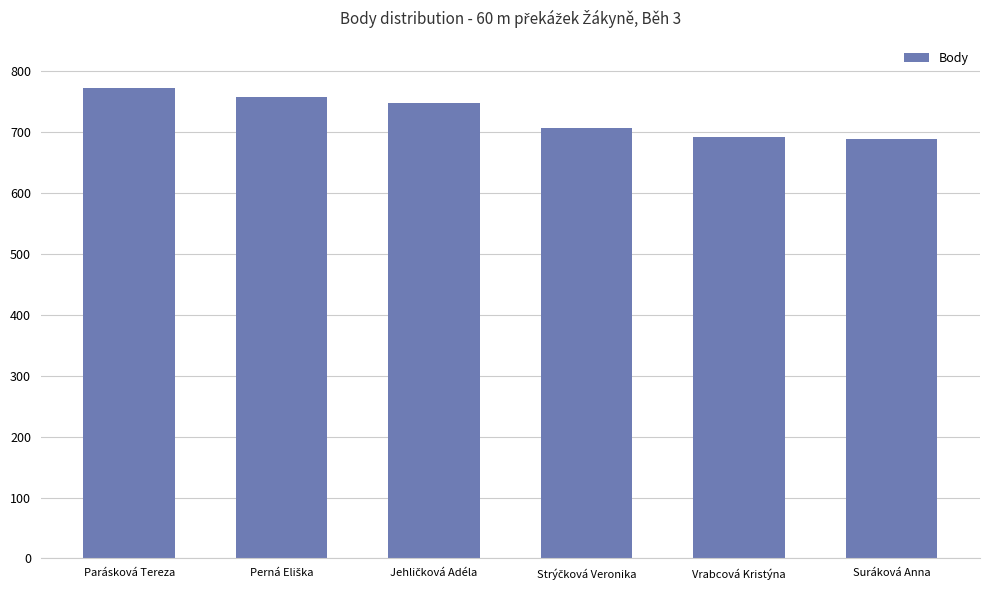

Reading right to left, extract all data points from this chart.

688	692	706	748	758	773